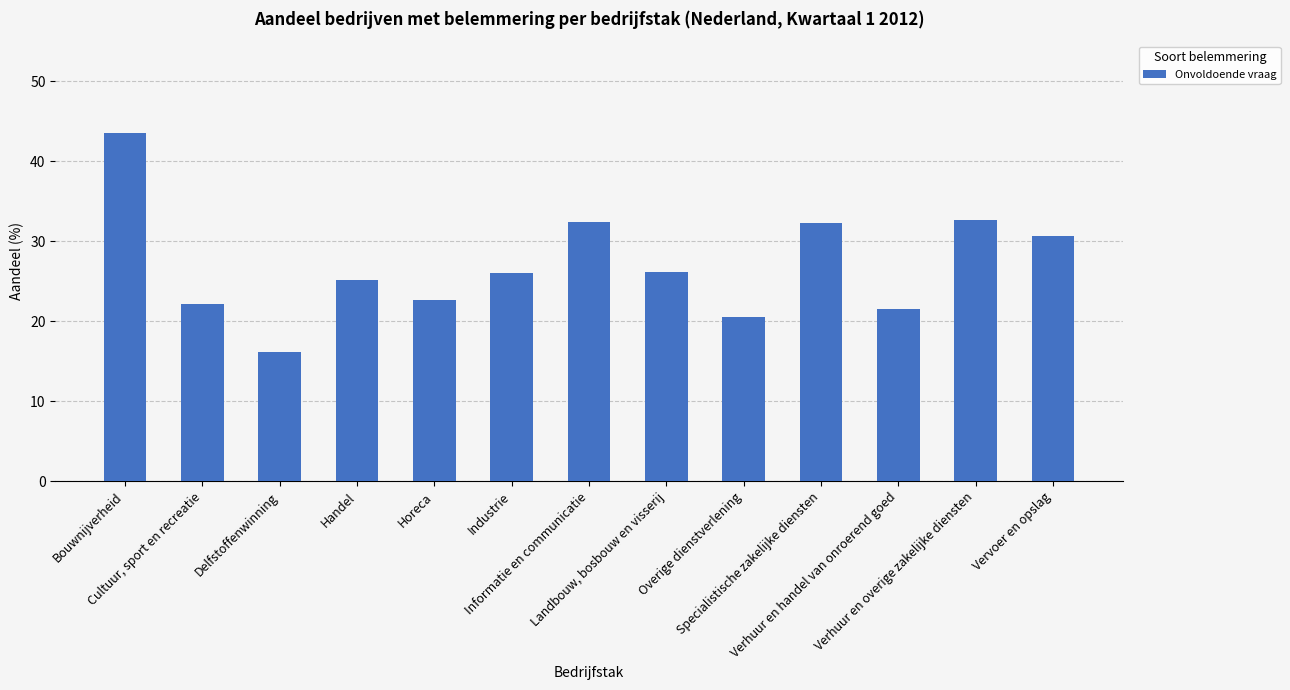

True or false: the data shows 17.1 at Verhuur en overige zakelijke diensten.

False